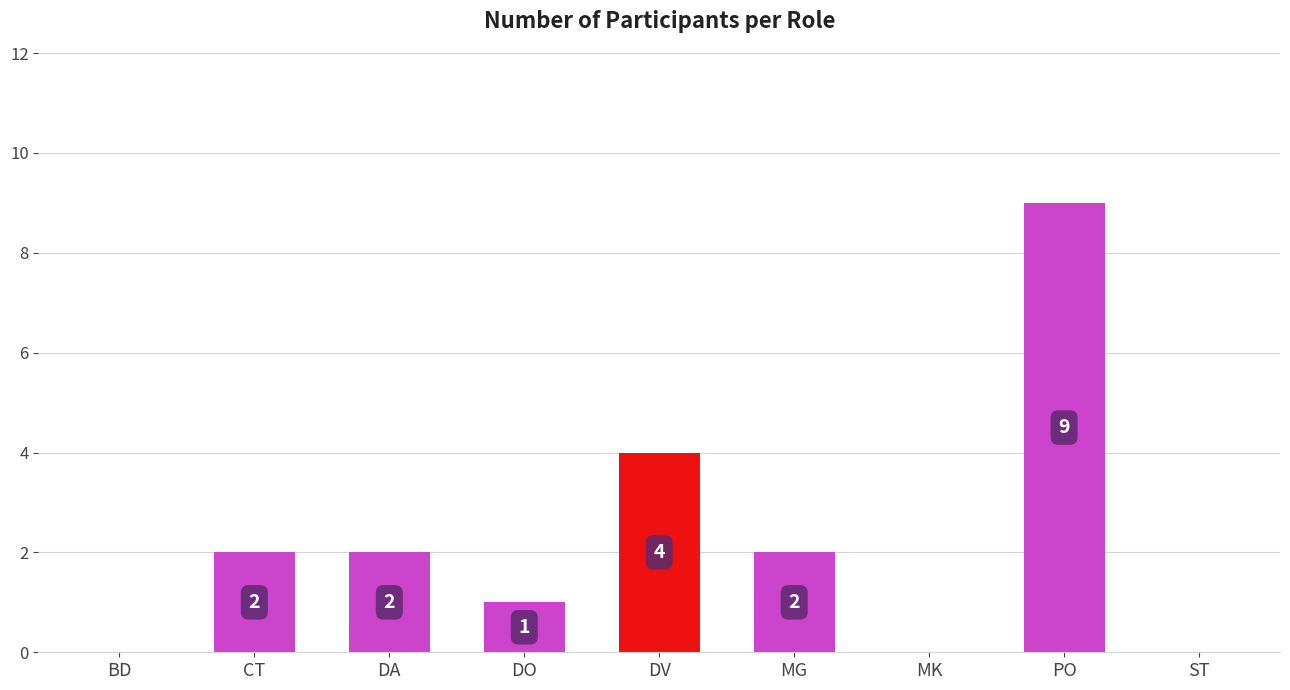

Count the number of data series in this chart.

1